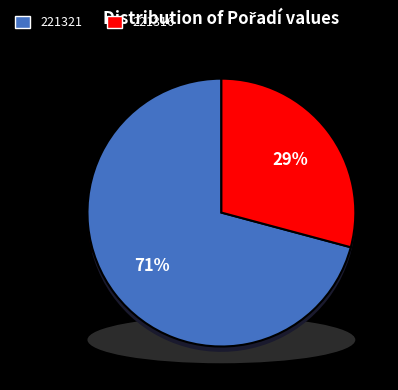

How many segments does this pie chart have?

2